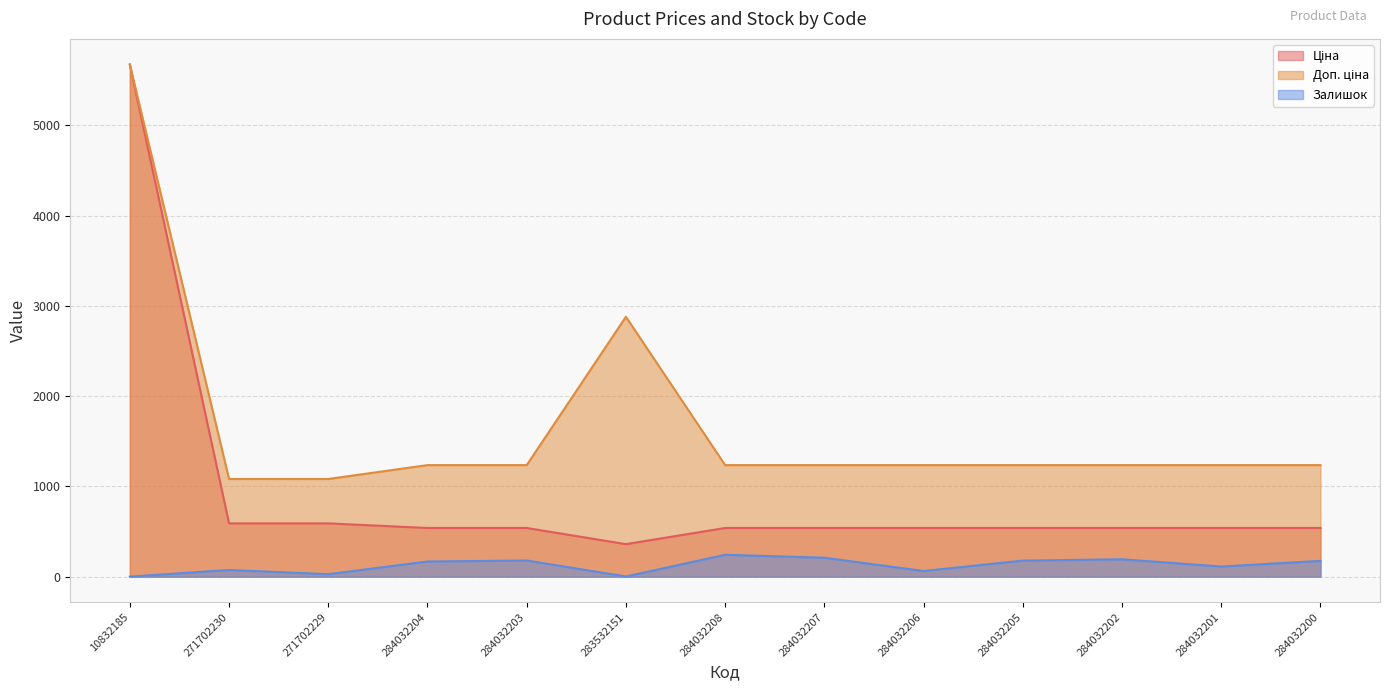

Is it true that Залишок equals 0.1 at 10832185?

False